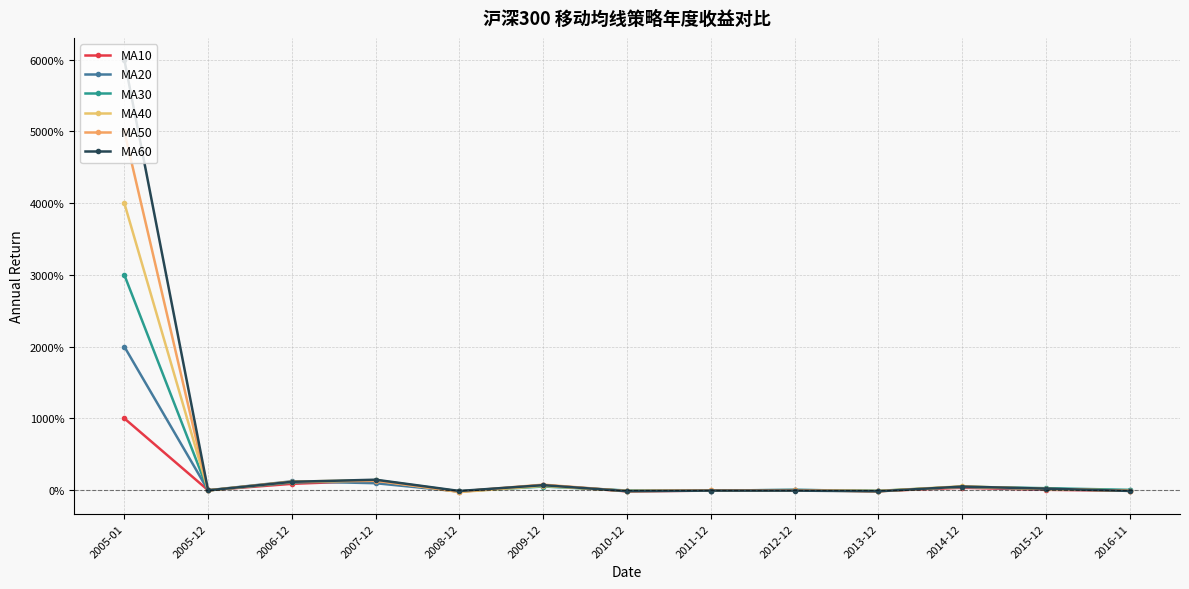

The value of MA20 at 2012-12 is 0.0. True or false?

True